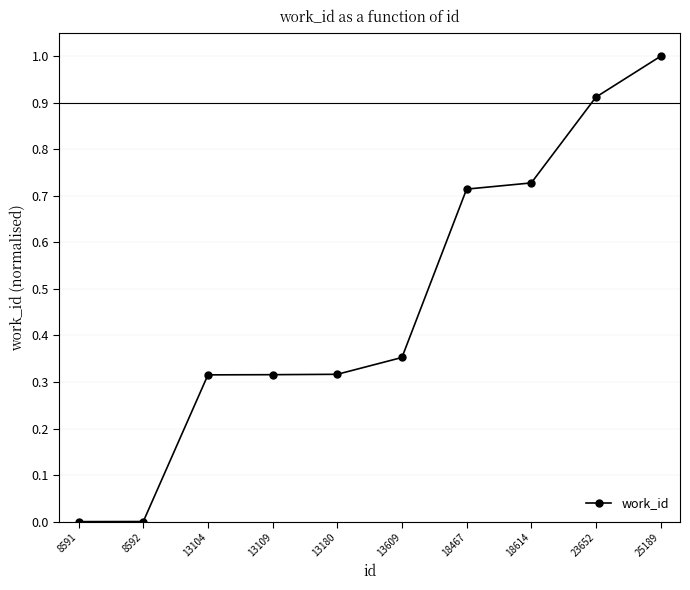

Which has a higher value, 13109 or 13609?

13609